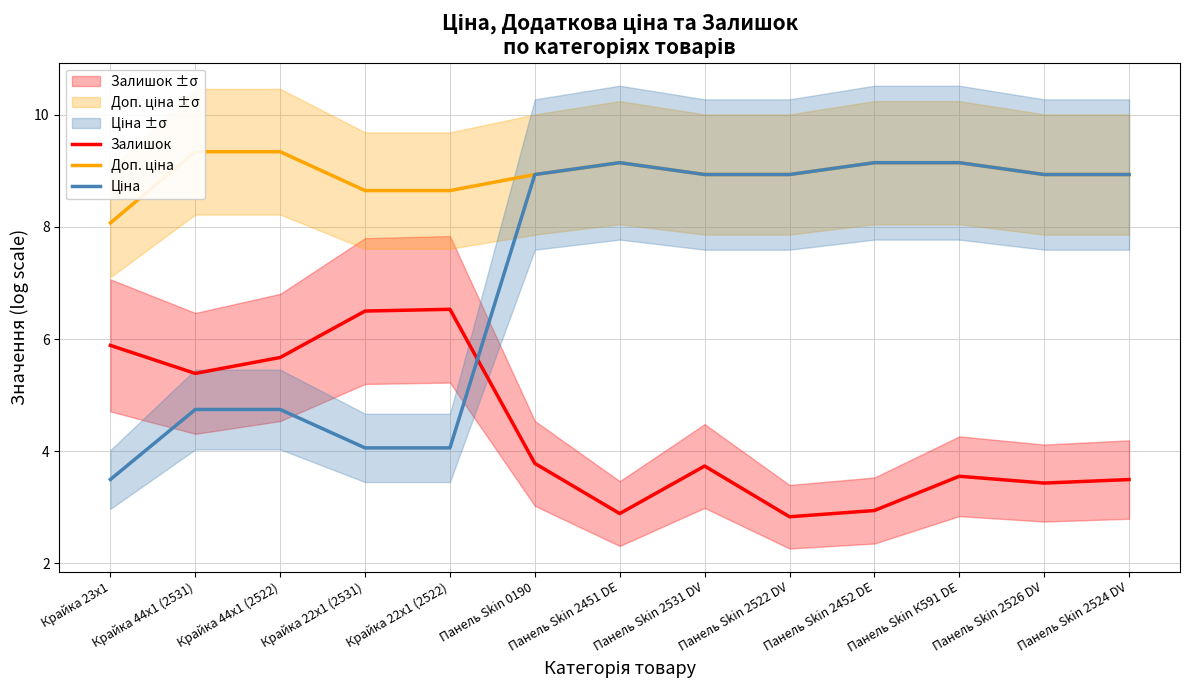

List the series in order of their overall mean, highest first.

Доп. ціна, Ціна, Залишок